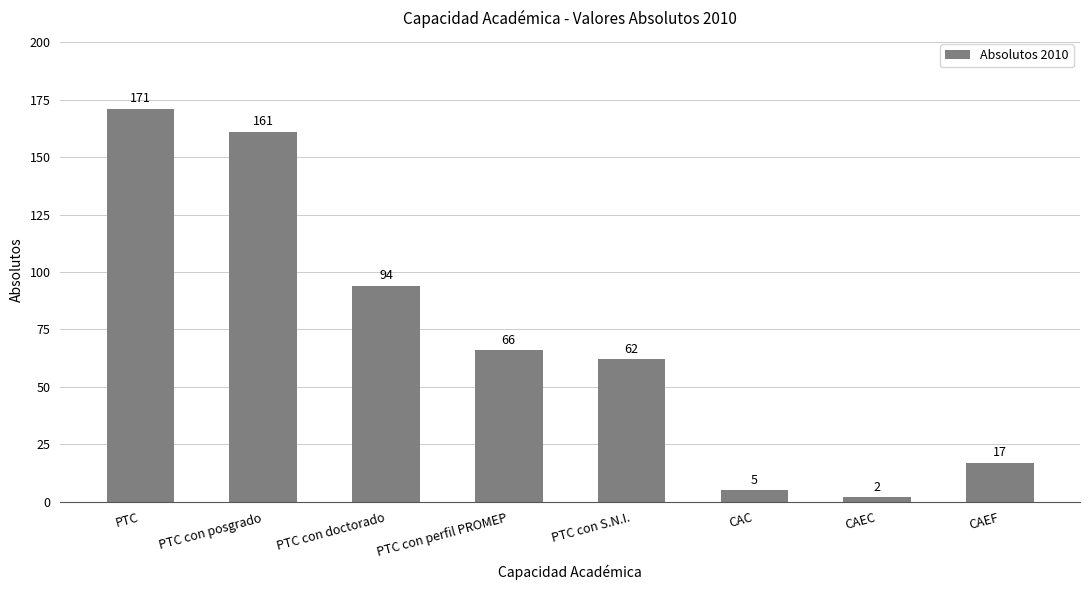

Are the bars horizontal?

No